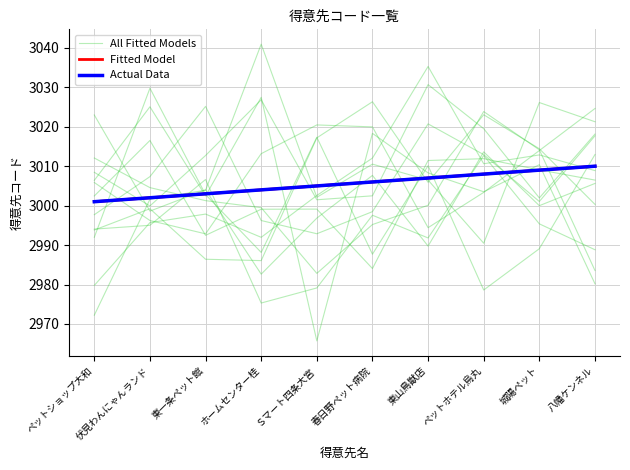

At which label does All Fitted Models first exceed 3012?

東一条ペット館